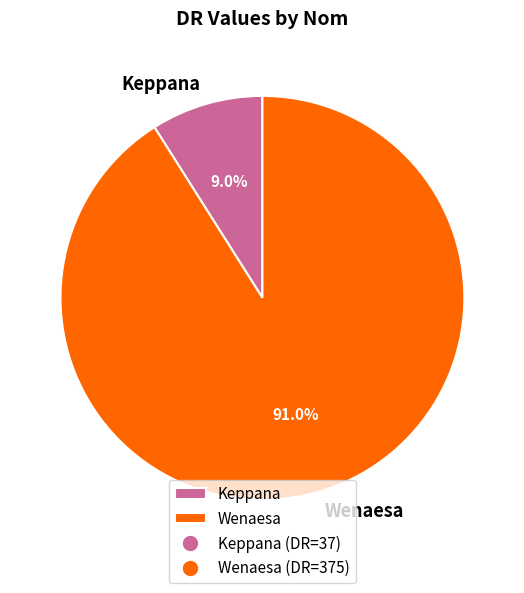

What is the smallest slice in the pie chart?

Keppana